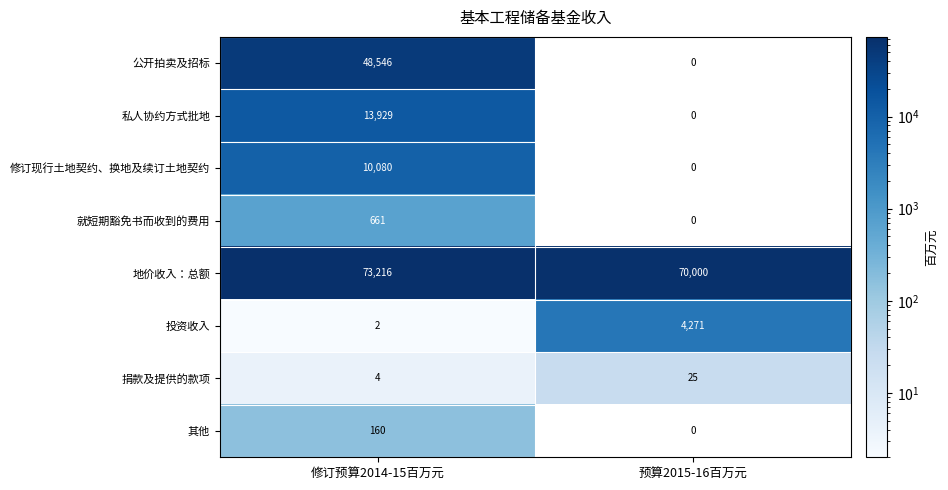

At which category does the chart reach its peak across all series?

修订预算2014-15百万元